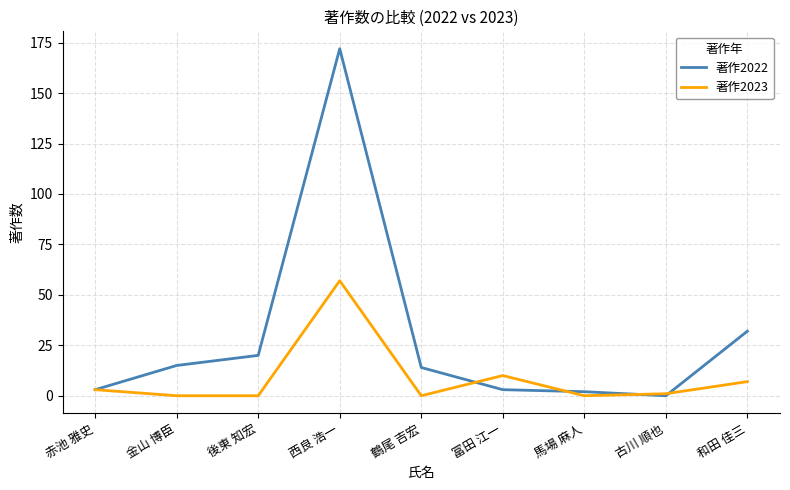

What is the sum of all 著作2022 values?

261